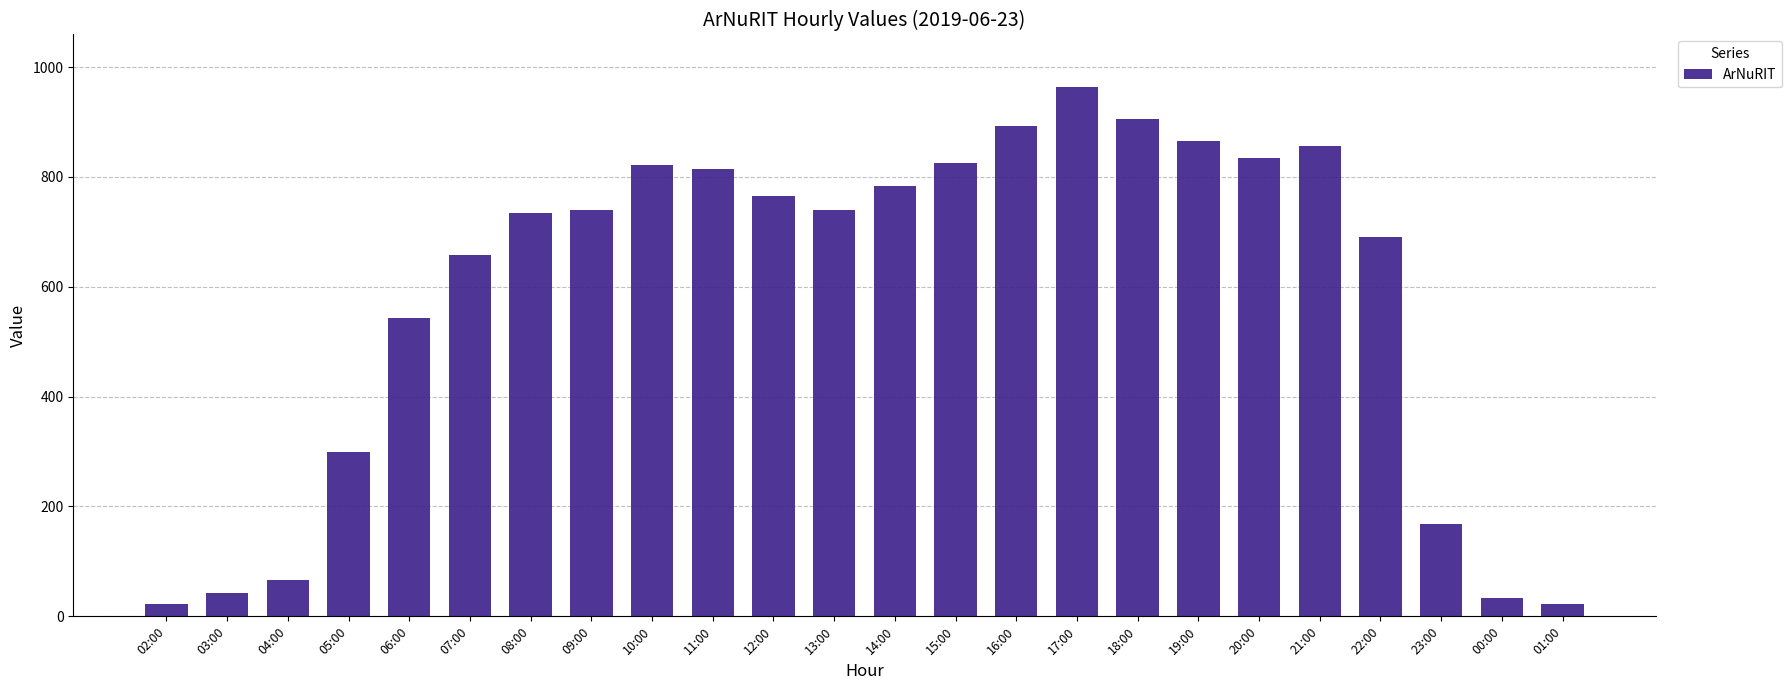

The chart shows a value of 1391 at 10:00. True or false?

False